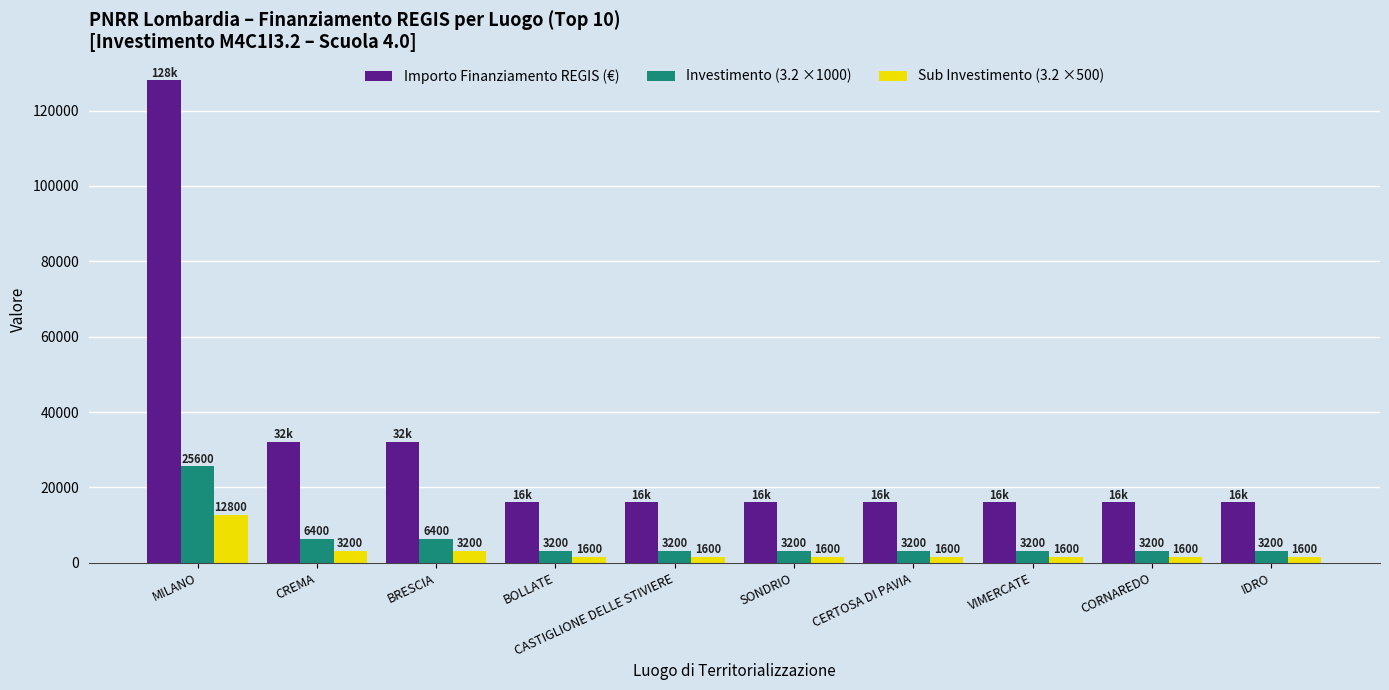

What are all the series names shown in the legend?

Importo Finanziamento REGIS (€), Investimento (3.2 ×1000), Sub Investimento (3.2 ×500)